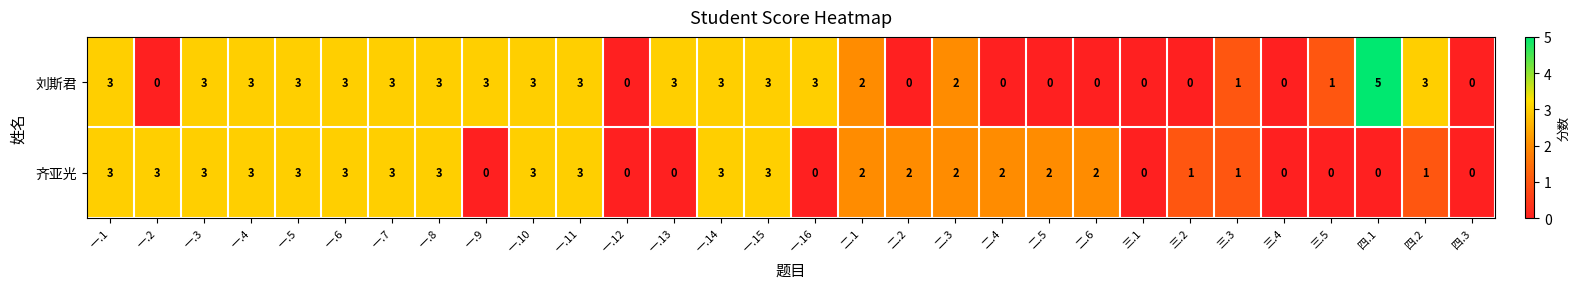

True or false: 齐亚光 has a value of 2 at 二.6.

True